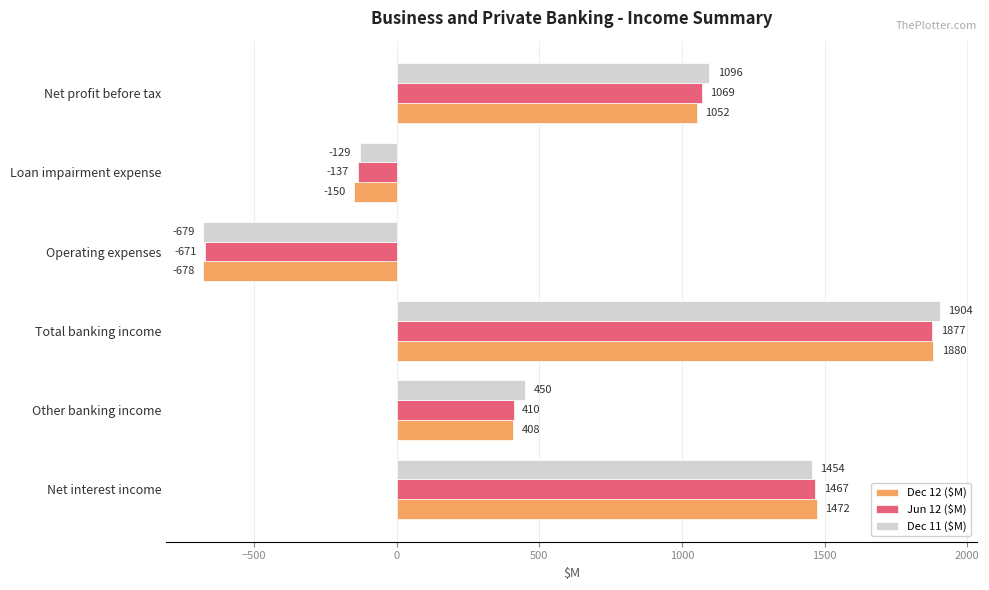

Count the Jun 12 ($M) values in the range -137 to 1467.

4